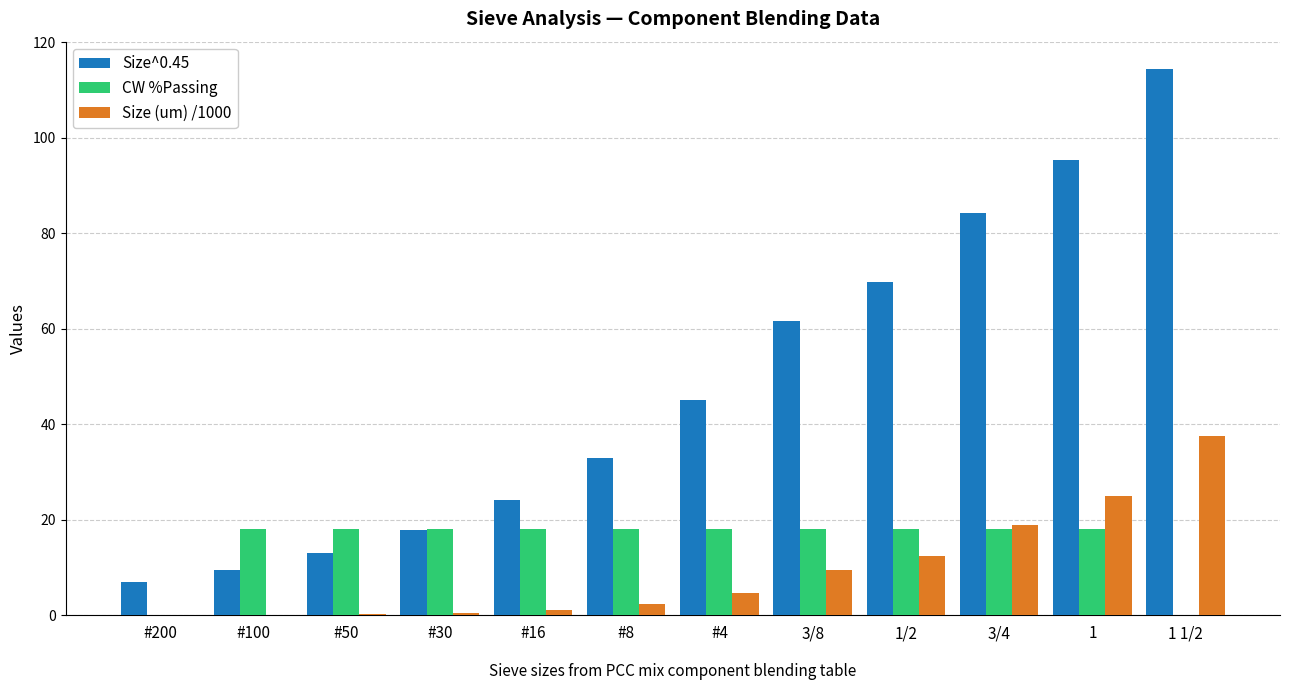

What is the sum of all Size^0.45 values?

574.8